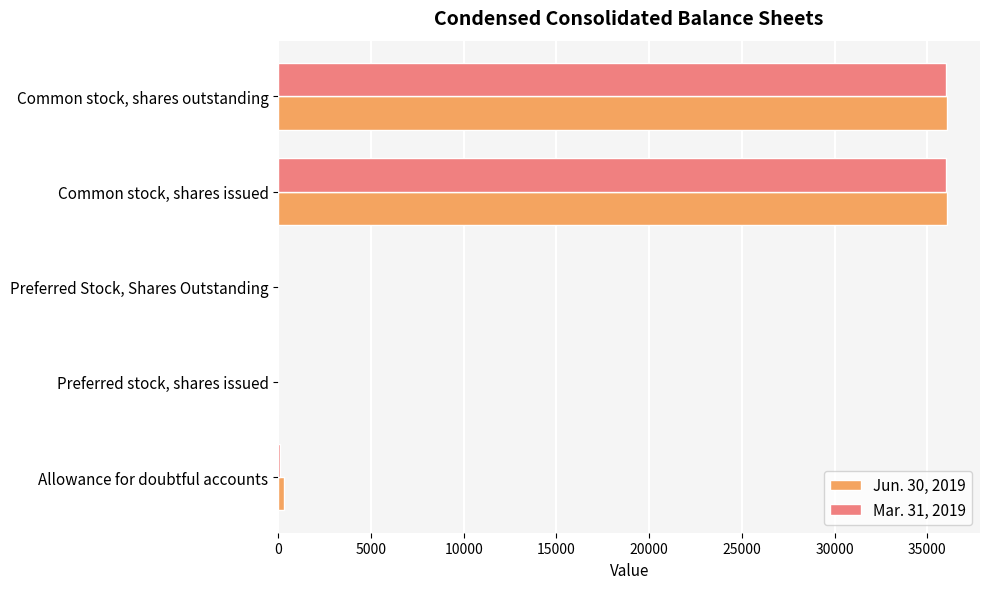

Which series has the widest spread of values?

Jun. 30, 2019